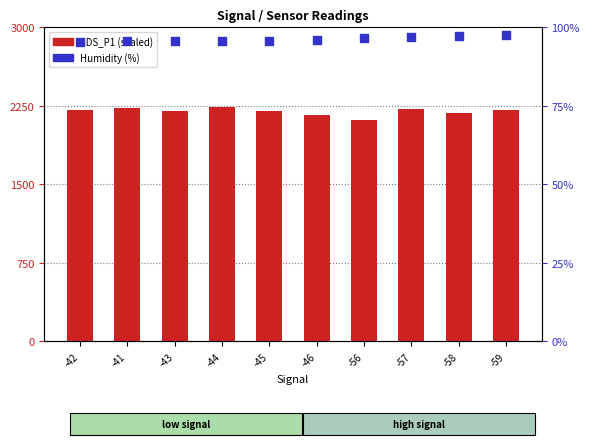

Which series contains the lowest Y value?

Humidity (%)